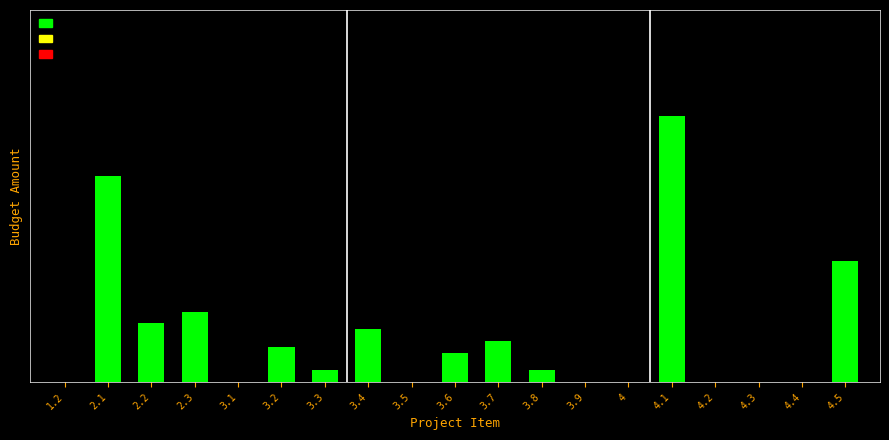

Are the bars horizontal?

No